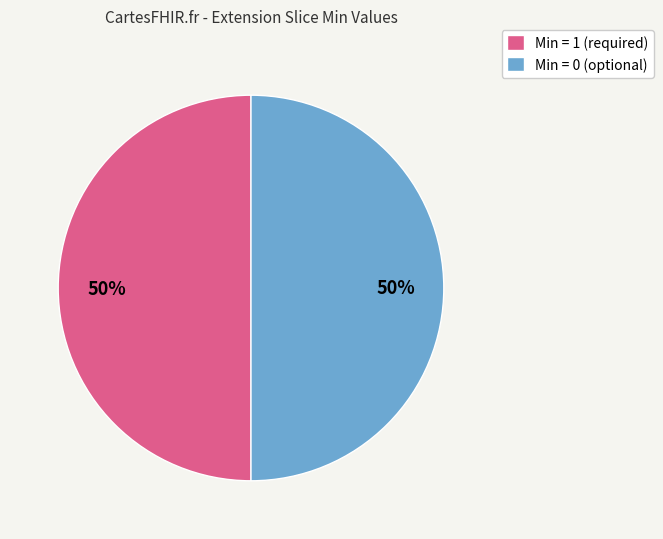

The Min = 0 (optional) slice represents 50% of the pie. True or false?

True